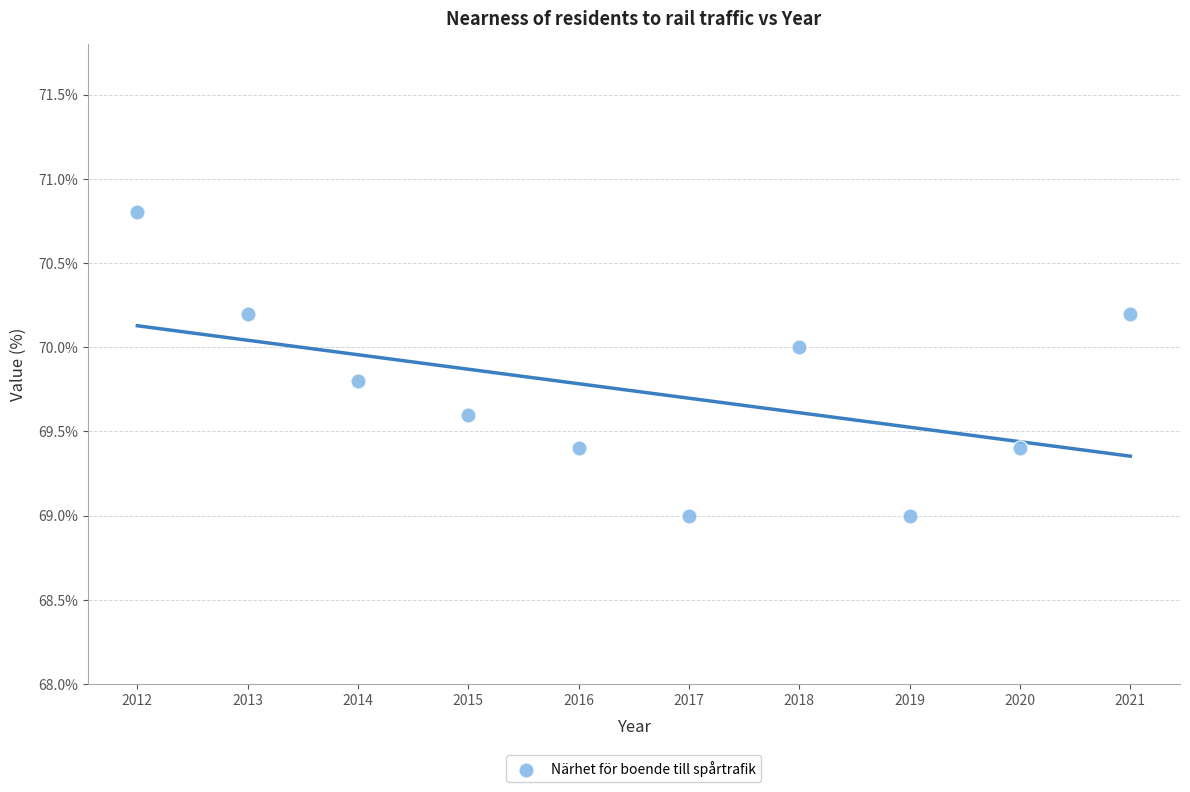

What is the range of X values (max minus min)?

9.0